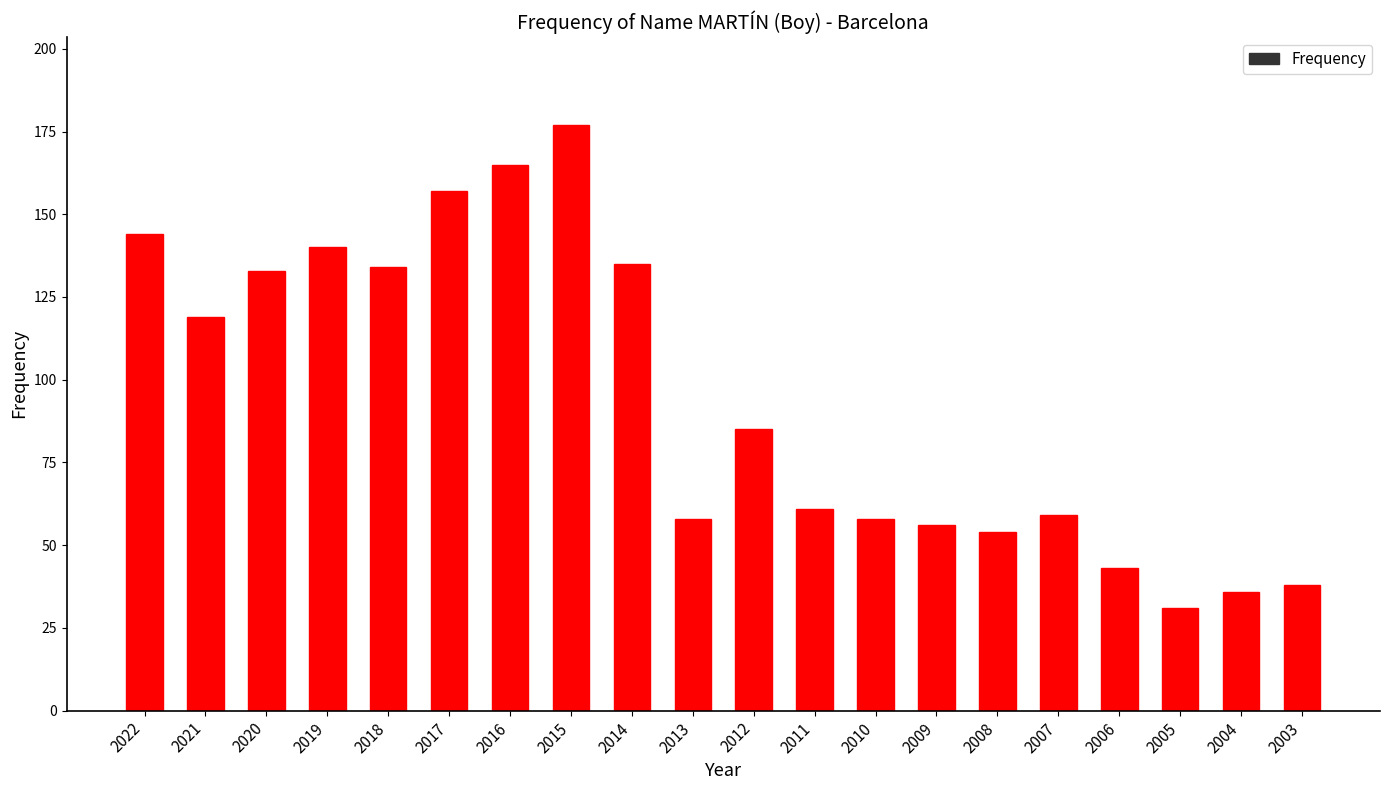

What is the change in value from 2019 to 2005?

-109